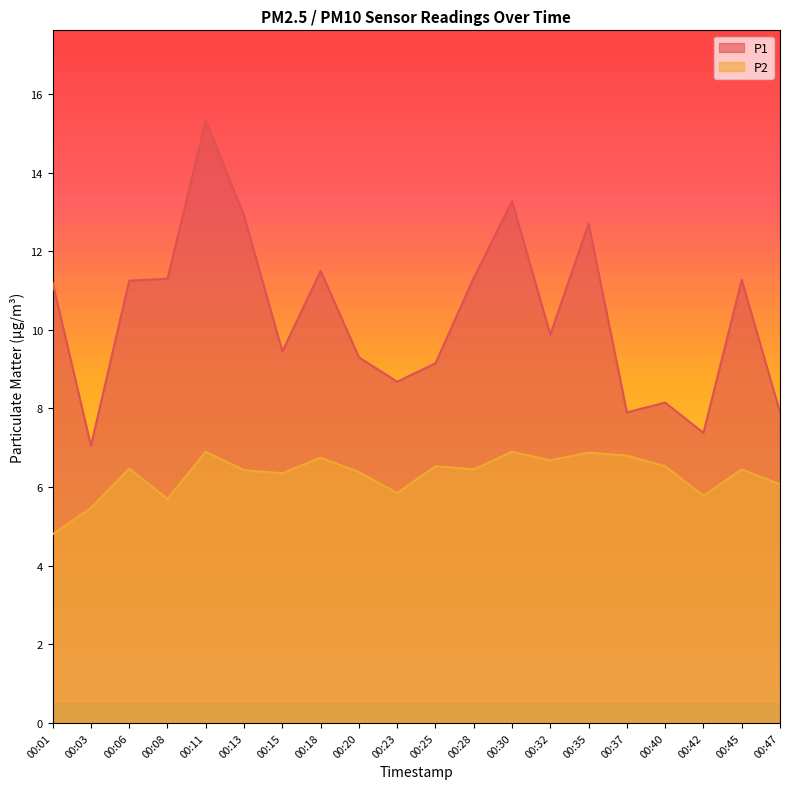

Is it true that P2 equals 6.9 at 00:11?

True